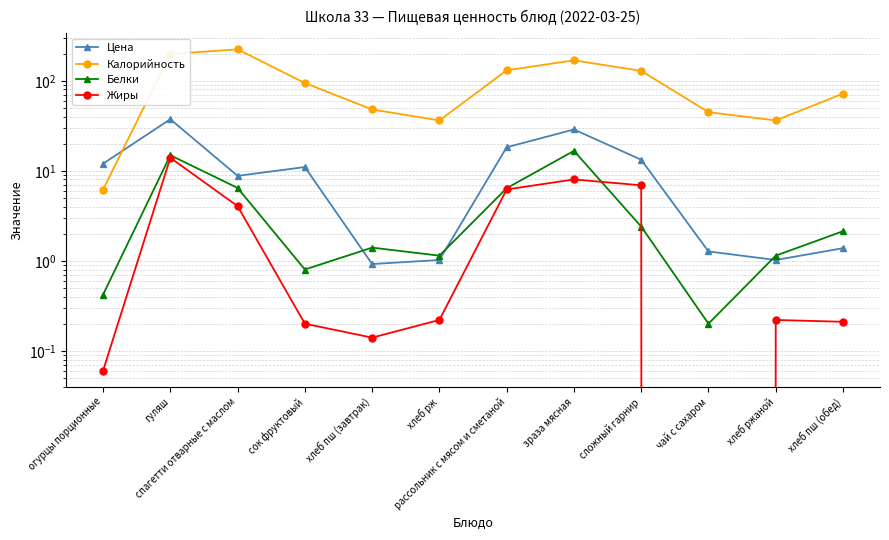

What is the sum of the Калорийность values at спагетти отварные с маслом and зраза мясная?

392.4